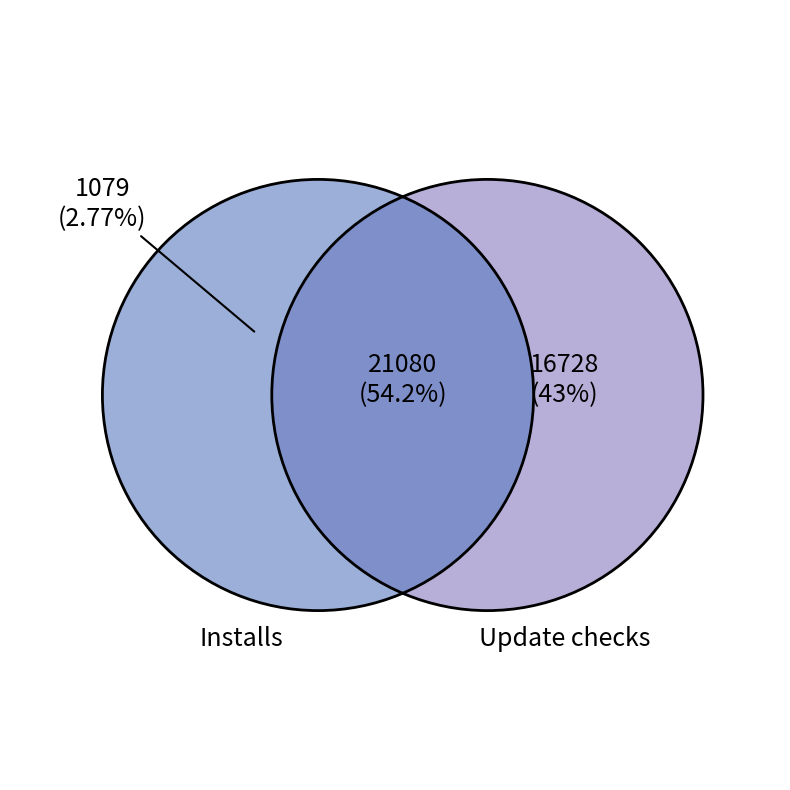

How many slices are in this pie chart?

3